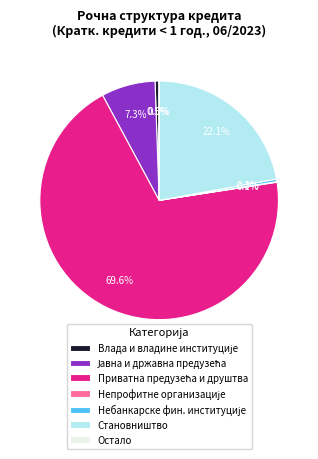

Does Становништво represent more than half of the total?

No